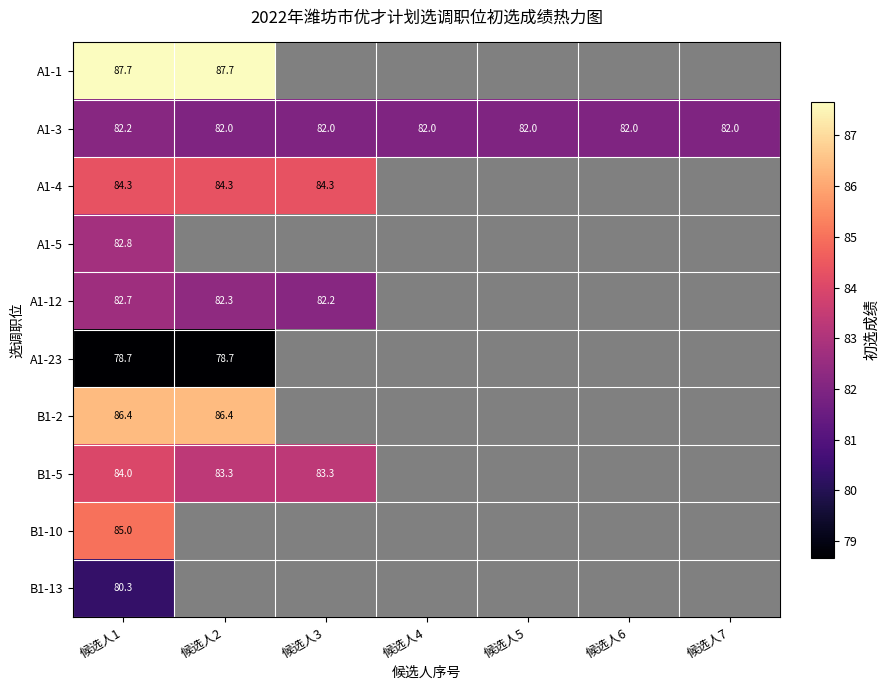

Which series has the largest total across all categories?

A1-3